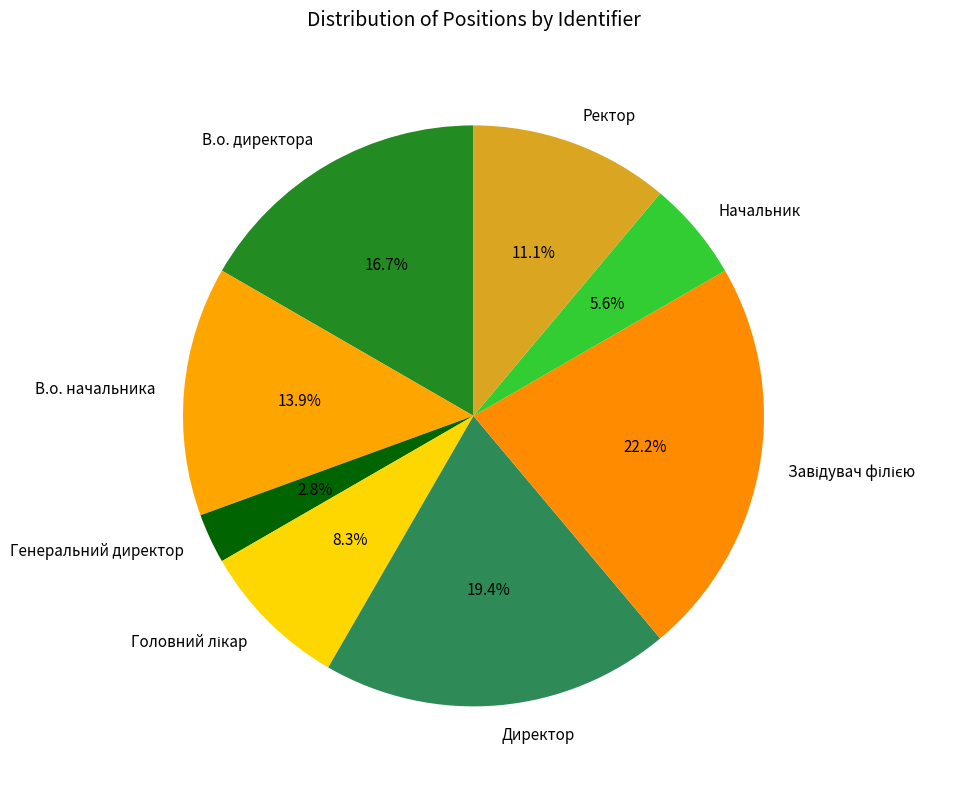

Does any single category account for the majority?

No